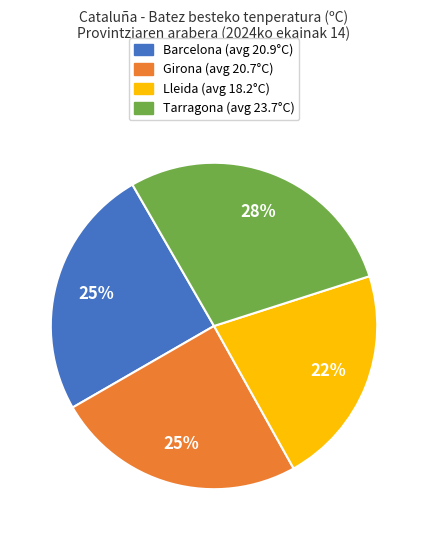

To the nearest percent, what percentage of the pie is Tarragona?

28%